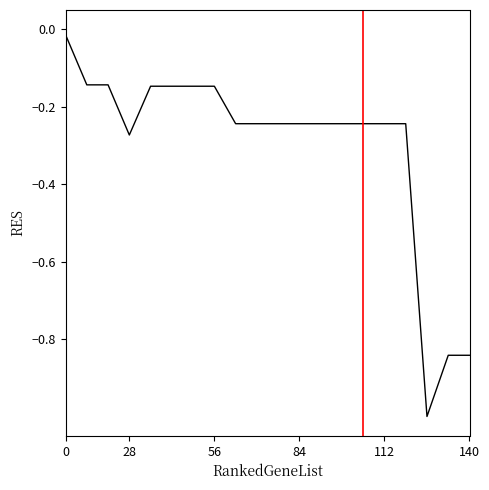

What is the minimum value shown in the chart?

-1.0